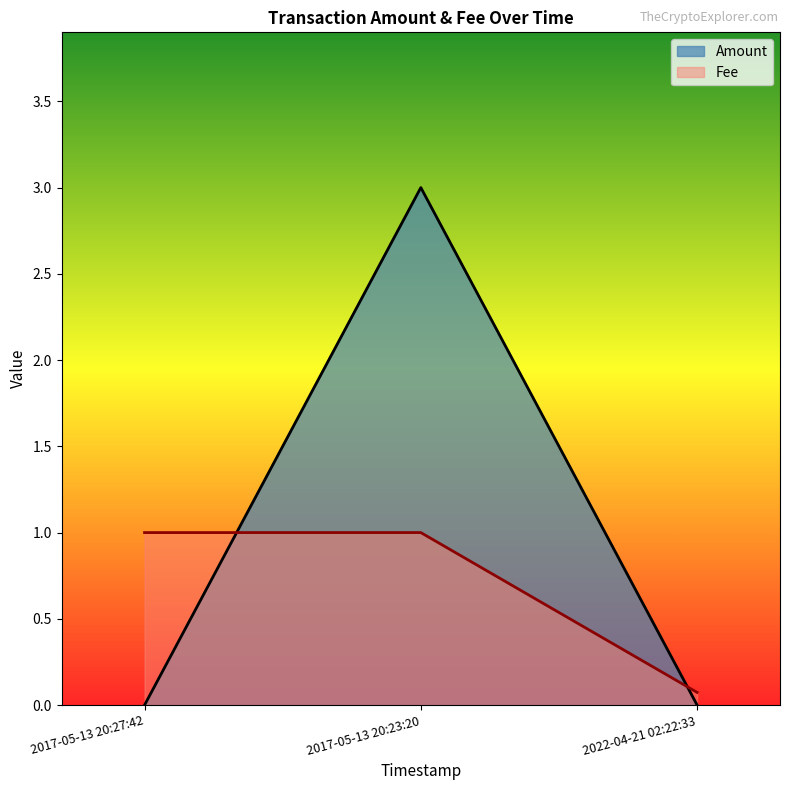

Rank the series by their maximum value, from lowest to highest.

Fee, Amount